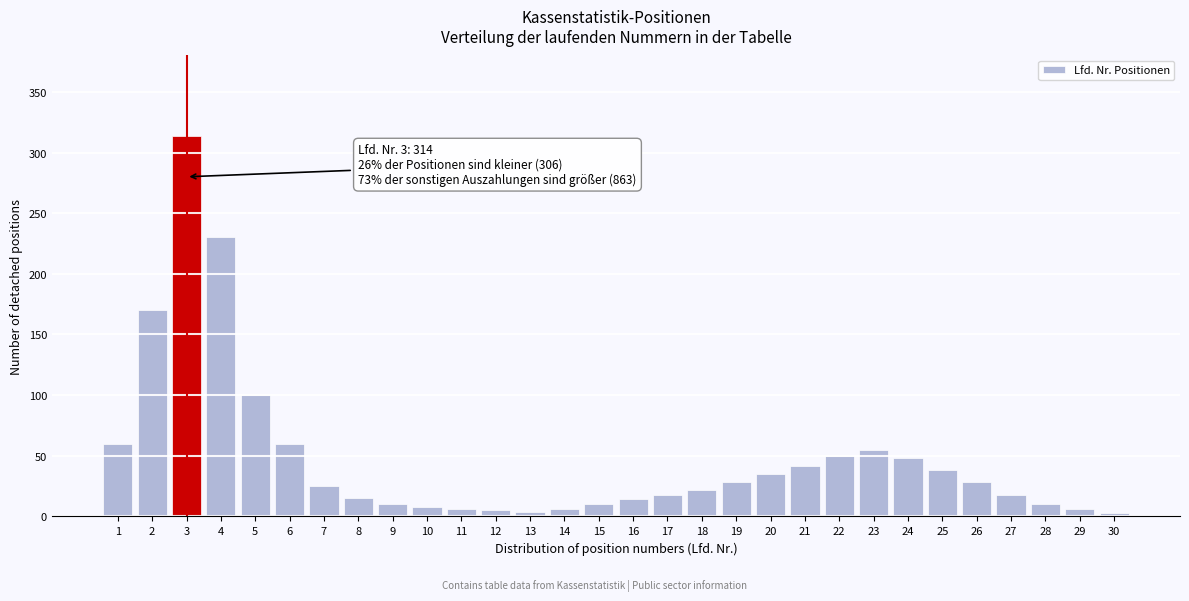

What is the average value?

48